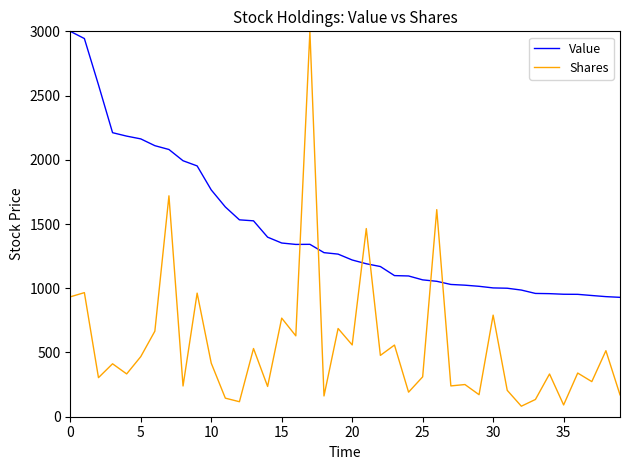

In Value, how many points are higher than both neighbors (excluding endpoints)?

1